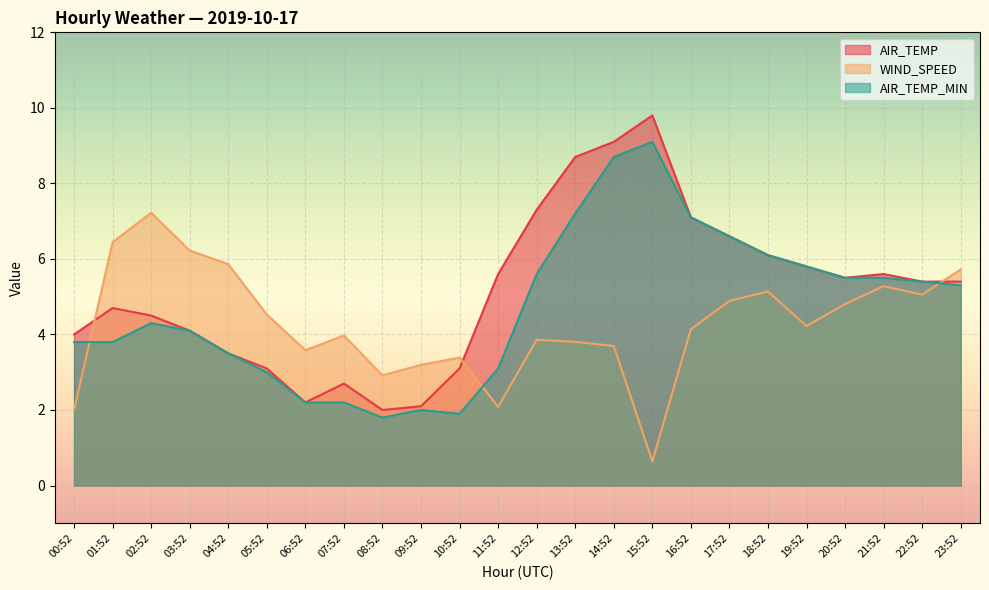

At which category does WIND_SPEED reach its first local valley?

06:52